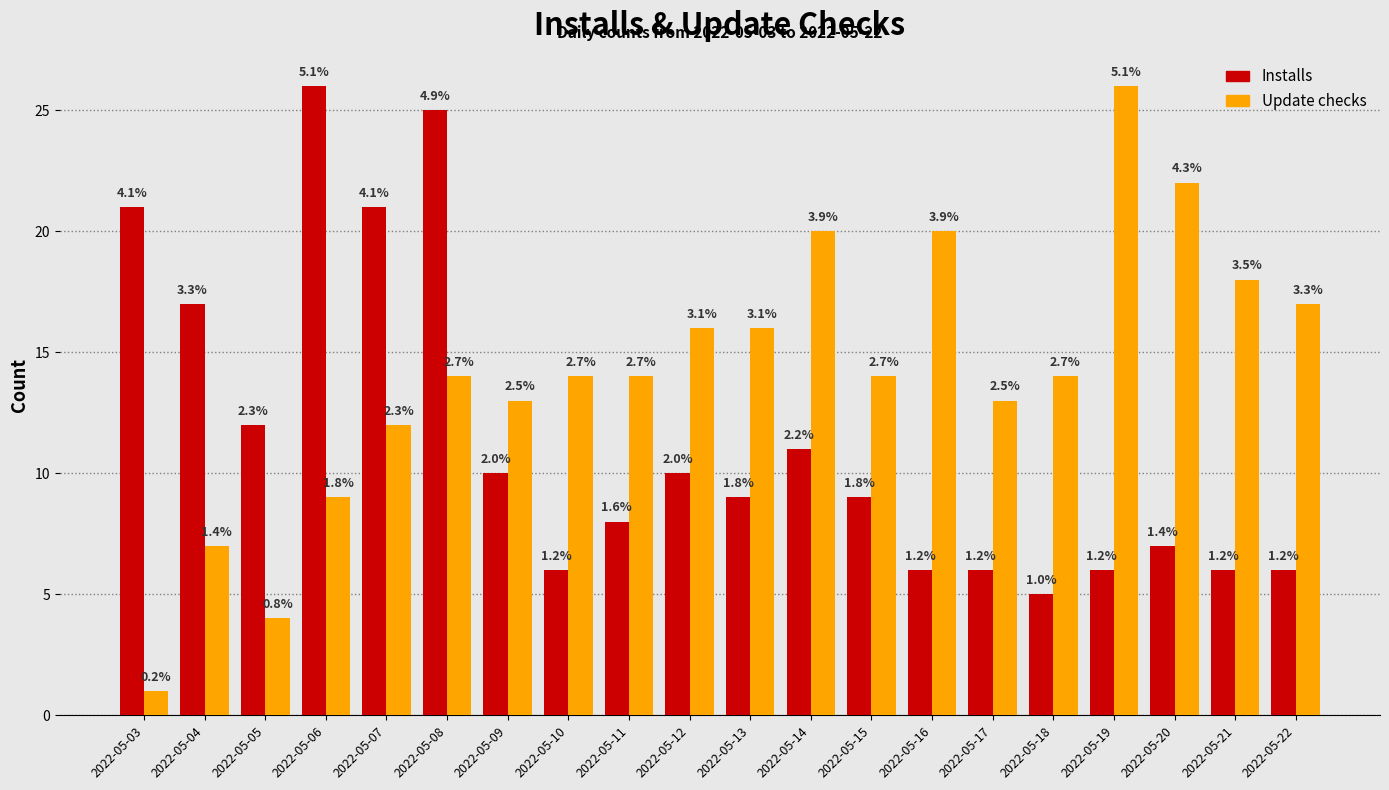

What is the difference between the maximum and minimum values in the Installs series?

21